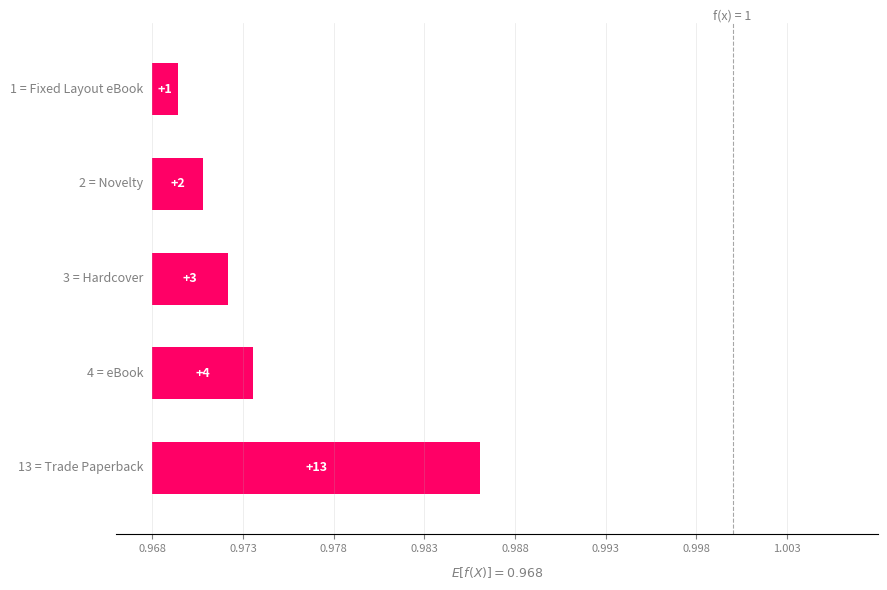

Does the chart contain any negative values?

No